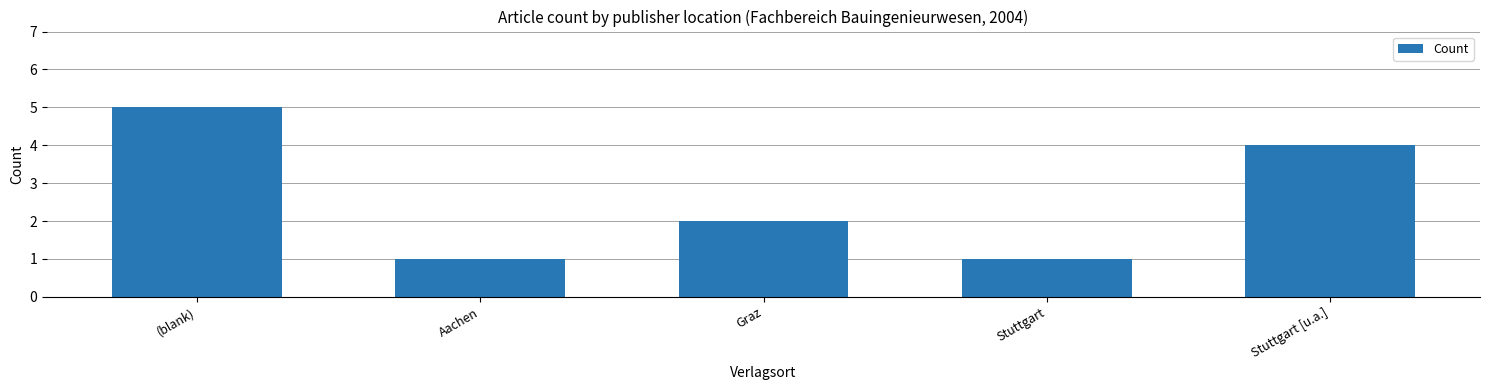

What is the change in value from Aachen to Stuttgart [u.a.]?

+3